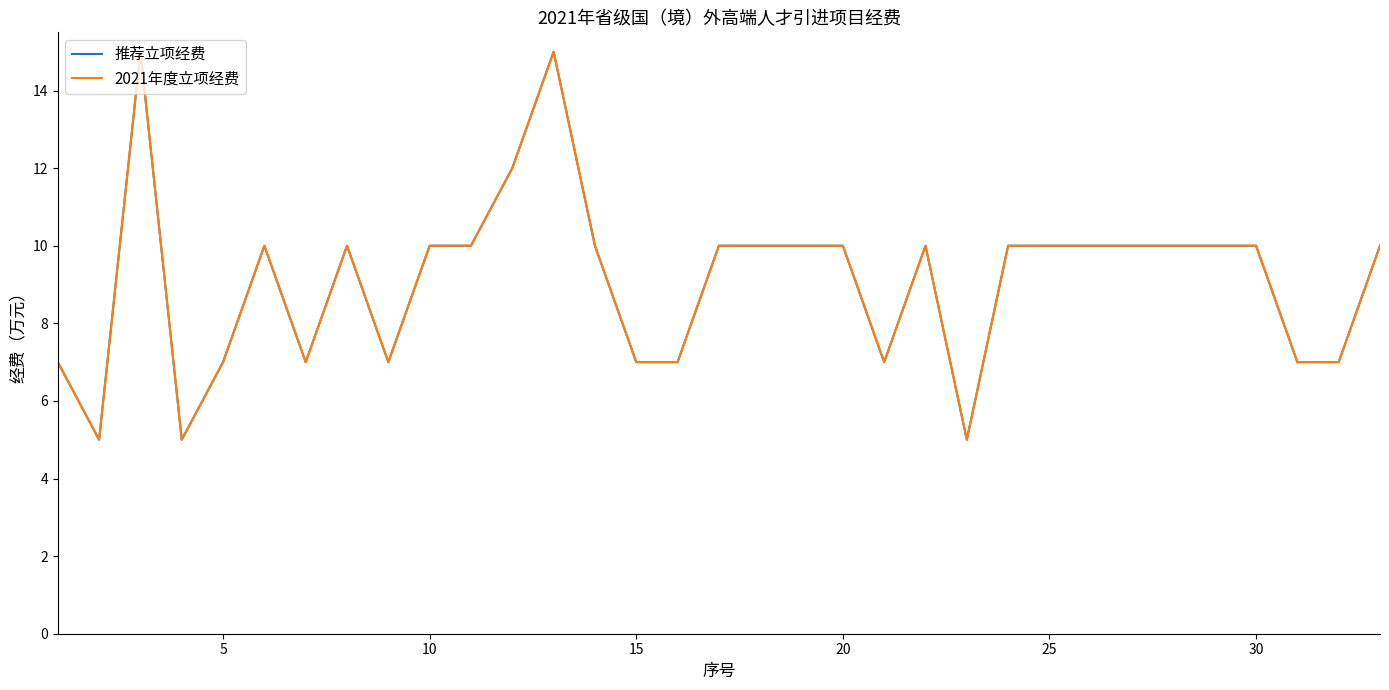

Does the chart have visible grid lines?

No